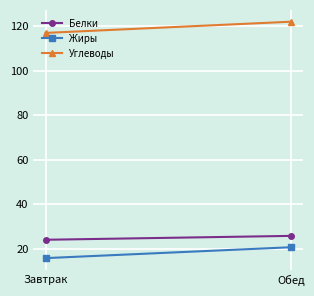

Rank the series by their maximum value, from lowest to highest.

Жиры, Белки, Углеводы